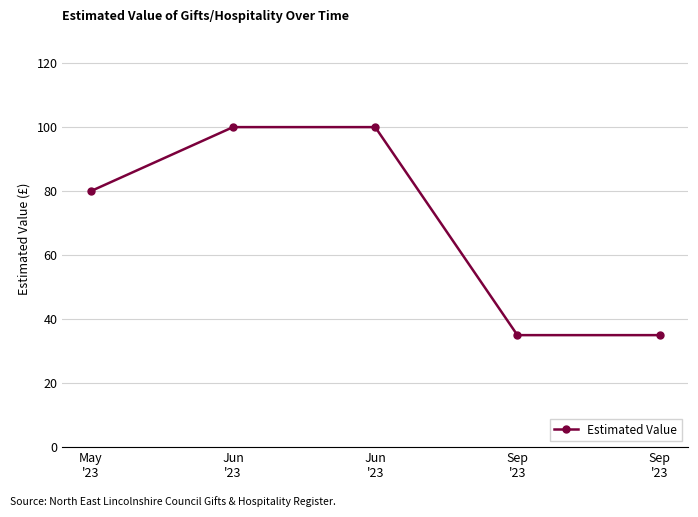

List the labels in order of value, largest first.

Jun
'23, Jun
'23, May
'23, Sep
'23, Sep
'23